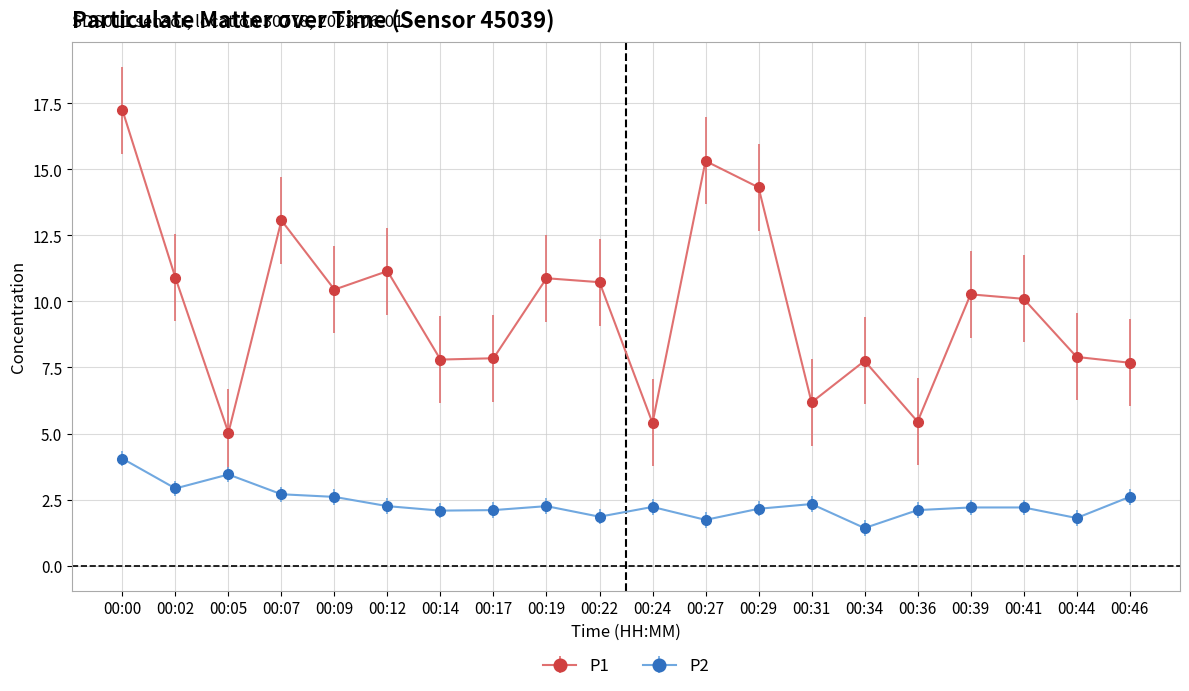

Rank the series at 00:34 from lowest to highest value.

P2, P1